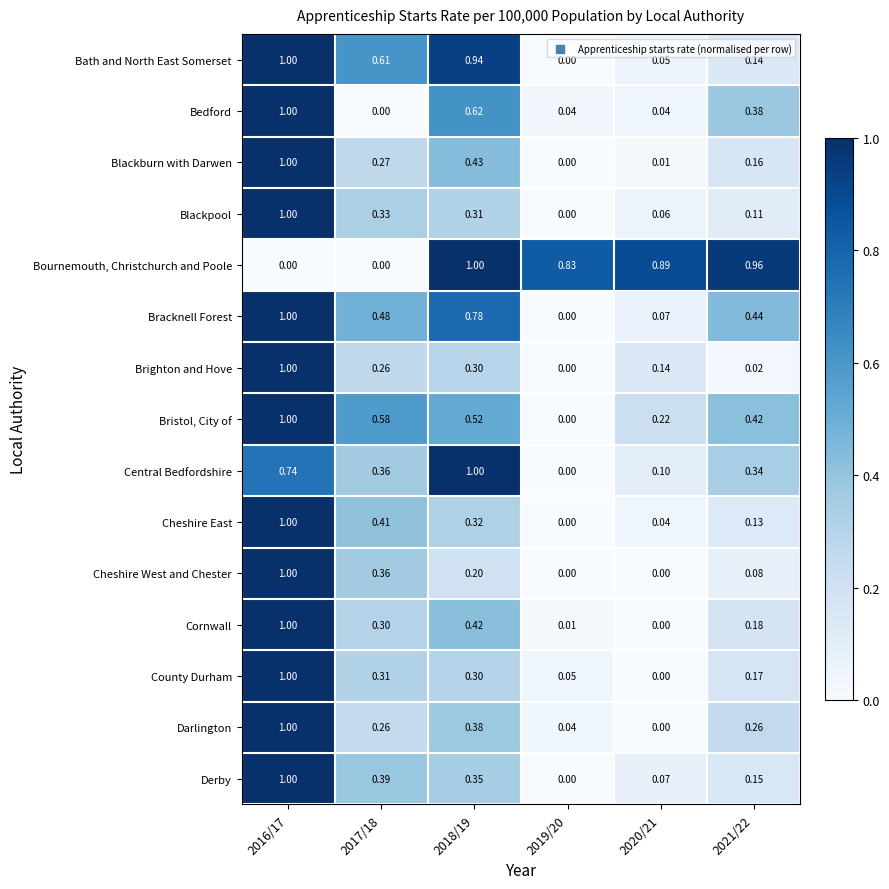

At how many categories does at least one series exceed 0?

6